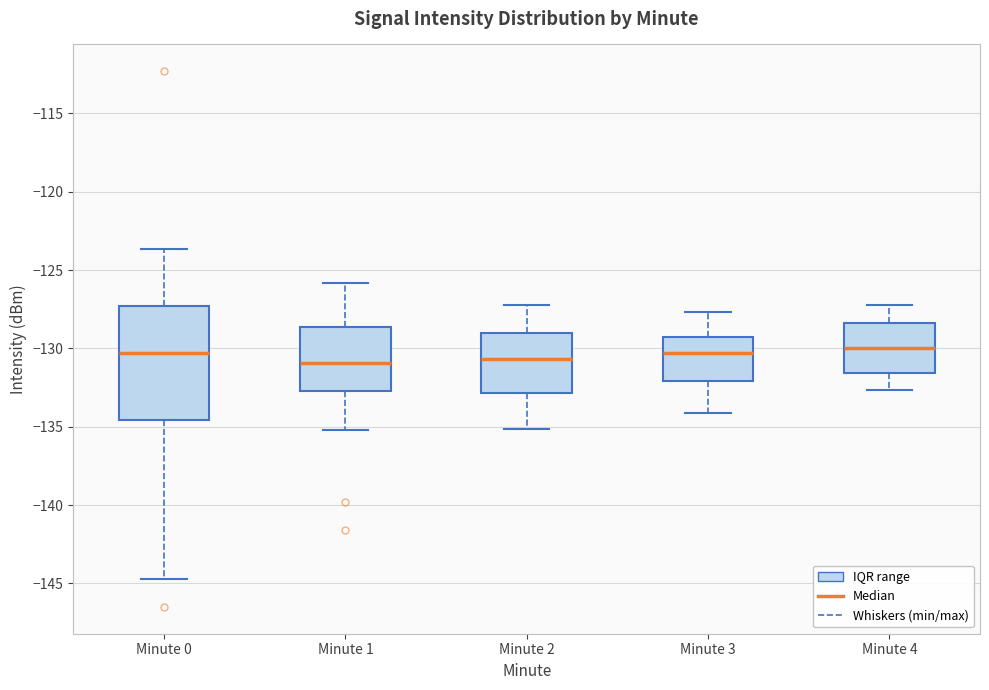

Reading left to right, read every box against the y-axis: the position of its median line, the range the box covers, and the ends of its whiskers. The values are not printed on the chart, so give them approximately, as read against the axis.

Minute 0: median -130.5, box -134.5 to -127.5, whiskers -144.5 to -123.5
Minute 1: median -131.0, box -132.5 to -128.5, whiskers -135.0 to -126.0
Minute 2: median -130.5, box -133.0 to -129.0, whiskers -135.0 to -127.0
Minute 3: median -130.5, box -132.0 to -129.5, whiskers -134.0 to -127.5
Minute 4: median -130.0, box -131.5 to -128.5, whiskers -132.5 to -127.0